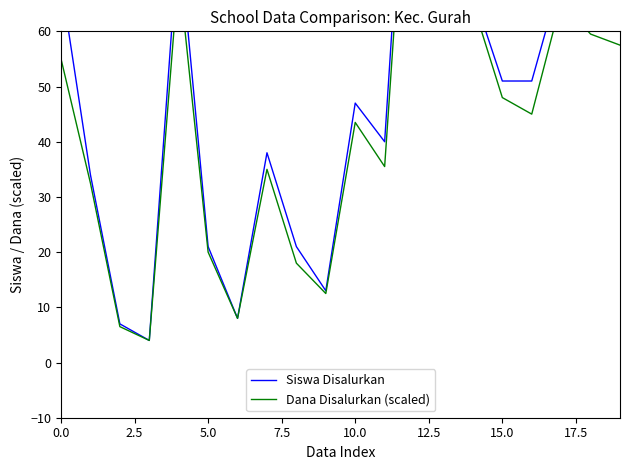

How many distinct data groups are displayed?

2